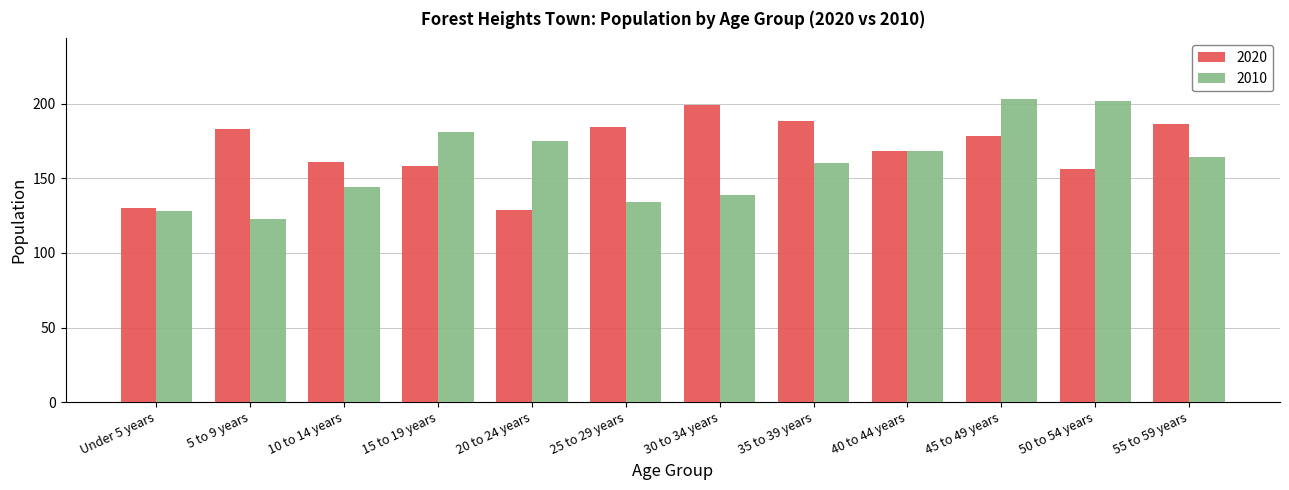

Which series has the largest total across all categories?

2020